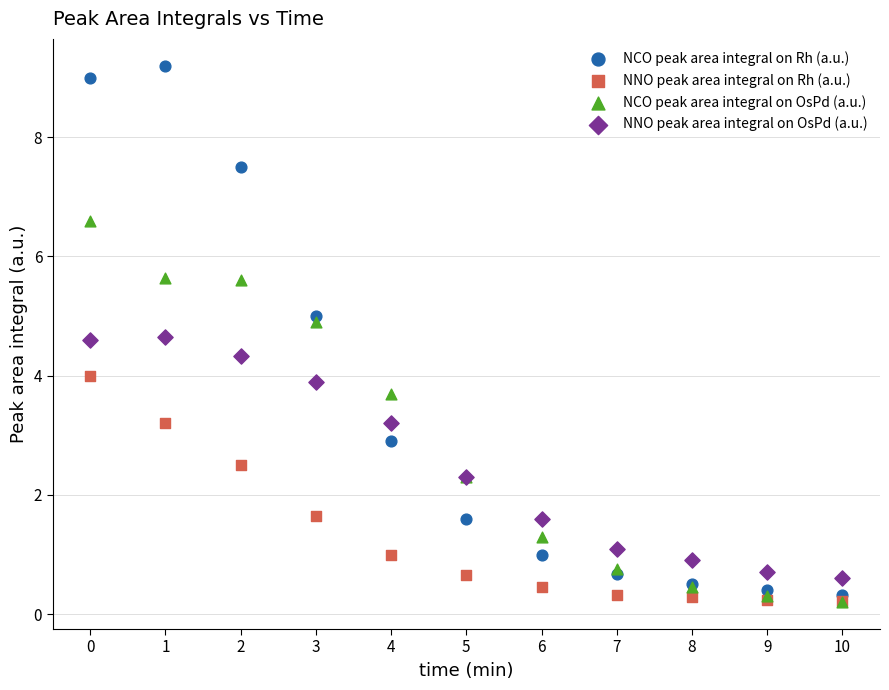

Which series has the largest Y range (max minus min)?

NCO peak area integral on Rh (a.u.)